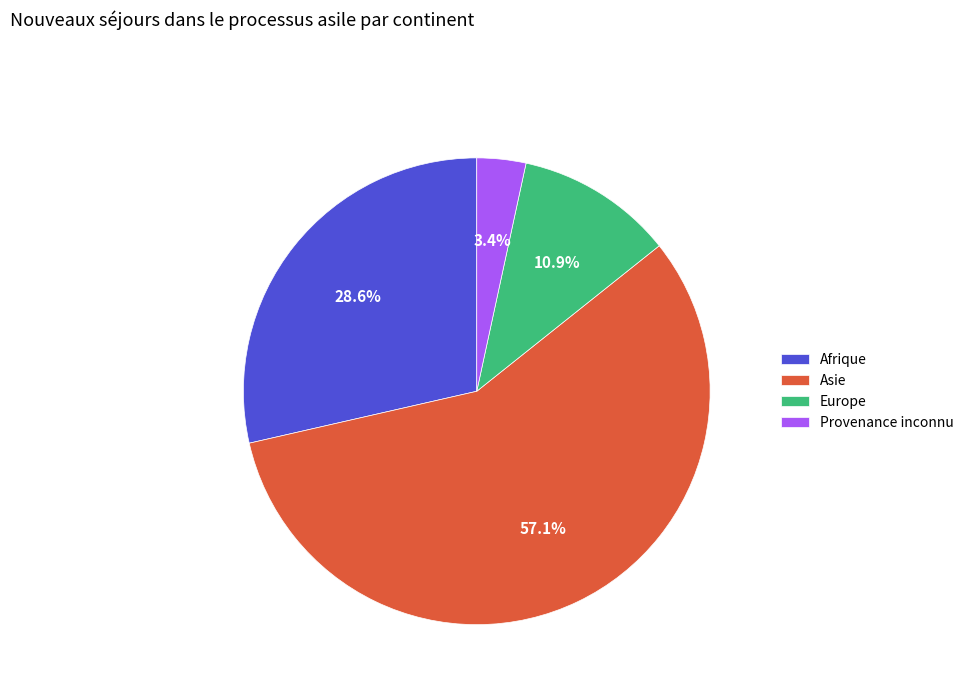

Rank the categories by value from highest to lowest.

Asie, Afrique, Europe, Provenance inconnu